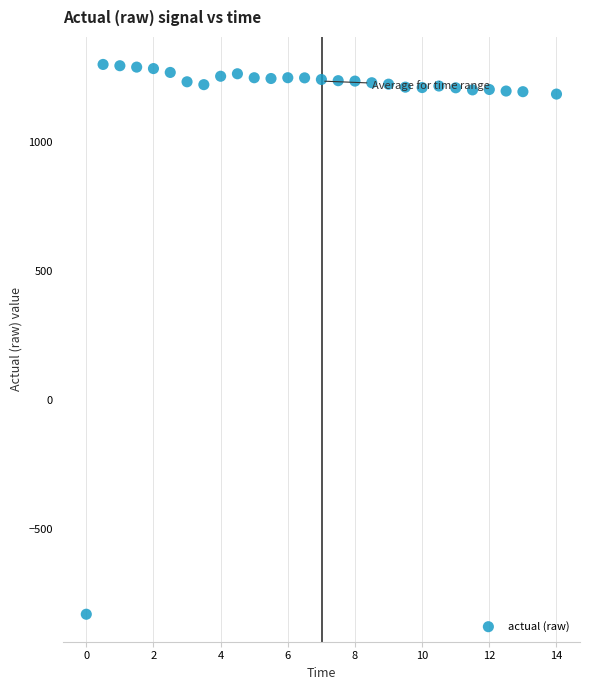

What is the range of X values (max minus min)?

14.0